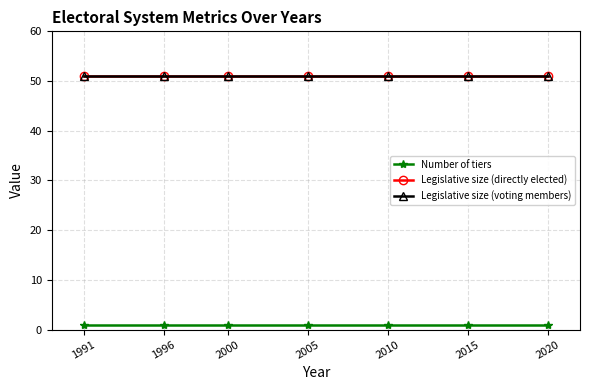

The value of Legislative size (voting members) at 2005 is 68. True or false?

False